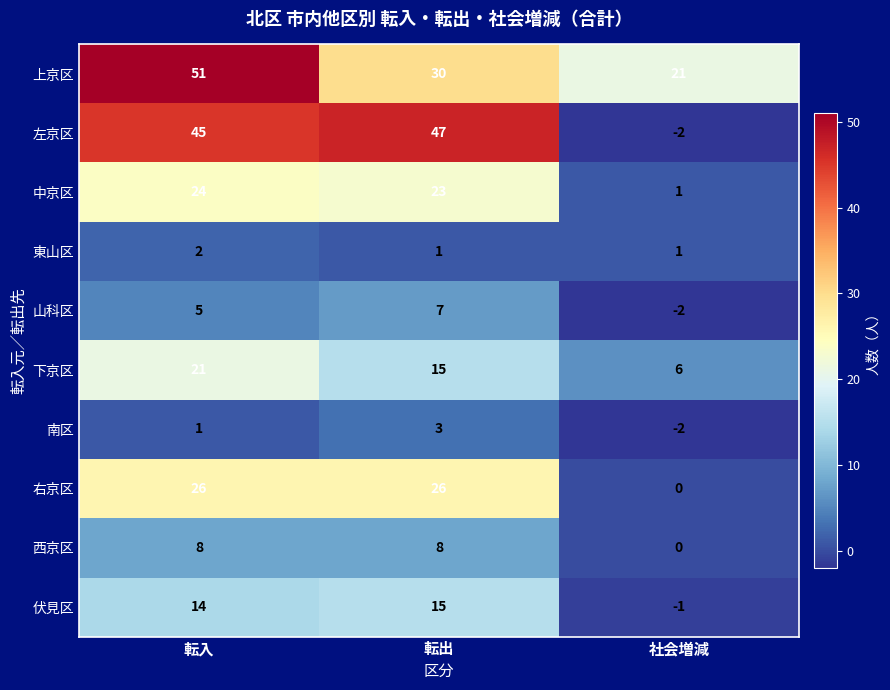

Reading left to right, transcribe all the data shown in this chart.

上京区: 51	30	21
左京区: 45	47	-2
中京区: 24	23	1
東山区: 2	1	1
山科区: 5	7	-2
下京区: 21	15	6
南区: 1	3	-2
右京区: 26	26	0
西京区: 8	8	0
伏見区: 14	15	-1